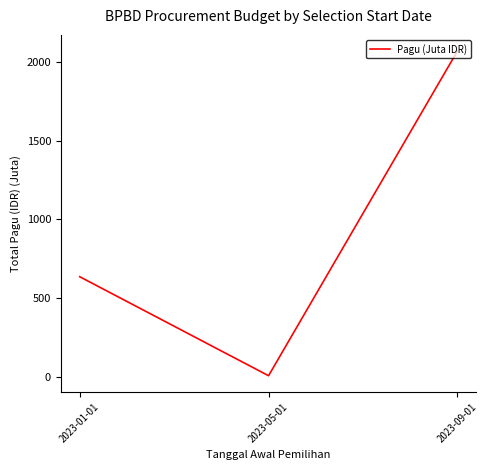

What is the difference between the maximum and second lowest values?

1433.5